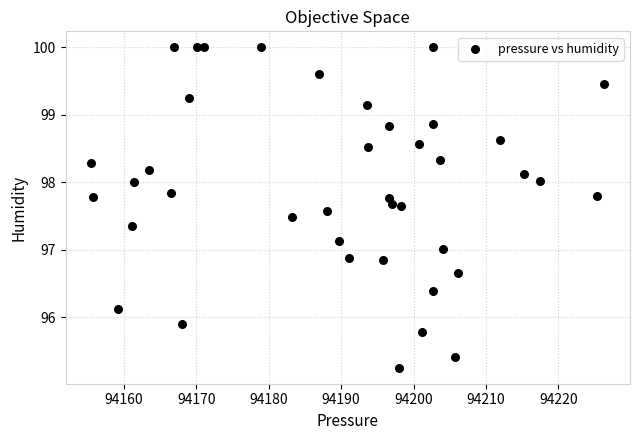

Count the number of points in this scatter plot.

40